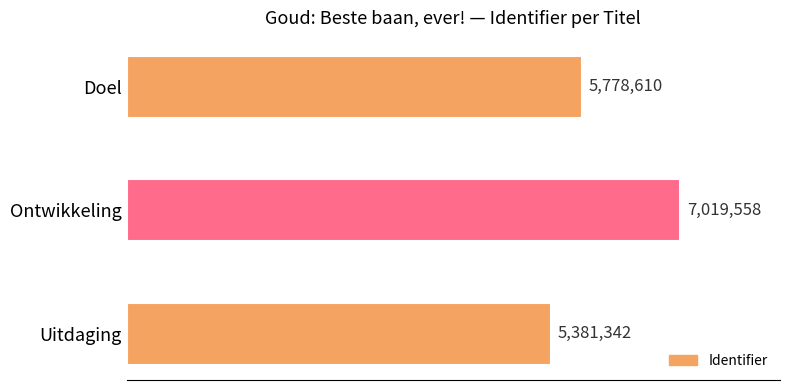

Which label corresponds to the smallest value in the chart?

Uitdaging